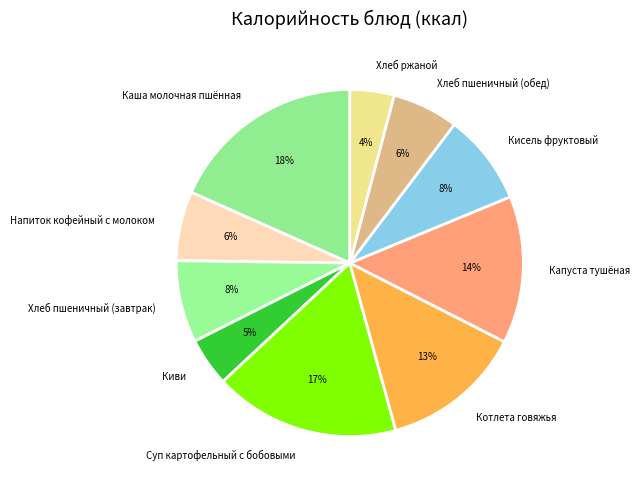

What is the ratio of the value at Хлеб пшеничный (обед) to the value at Капуста тушёная?

0.4